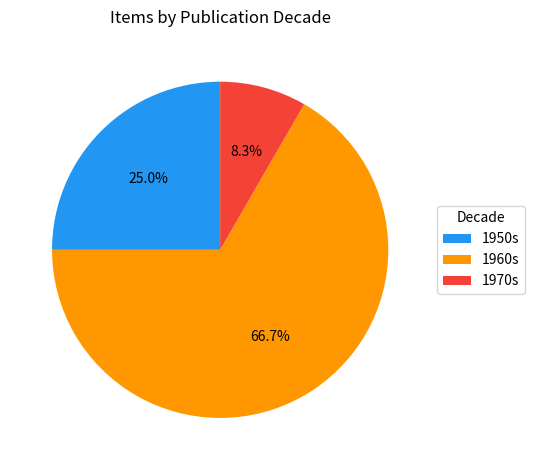

Does any single category account for the majority?

Yes